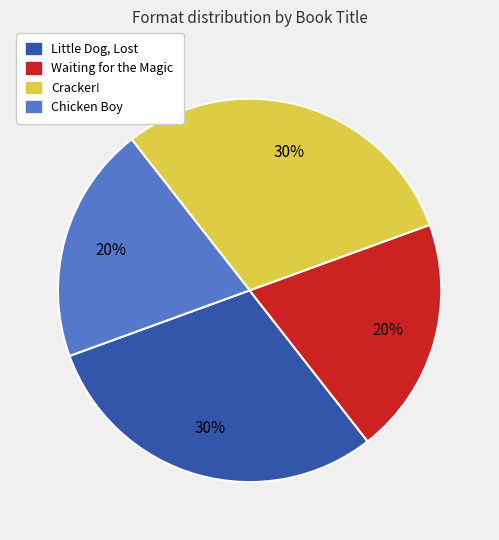

Between Chicken Boy and Cracker!, which is larger?

Cracker!